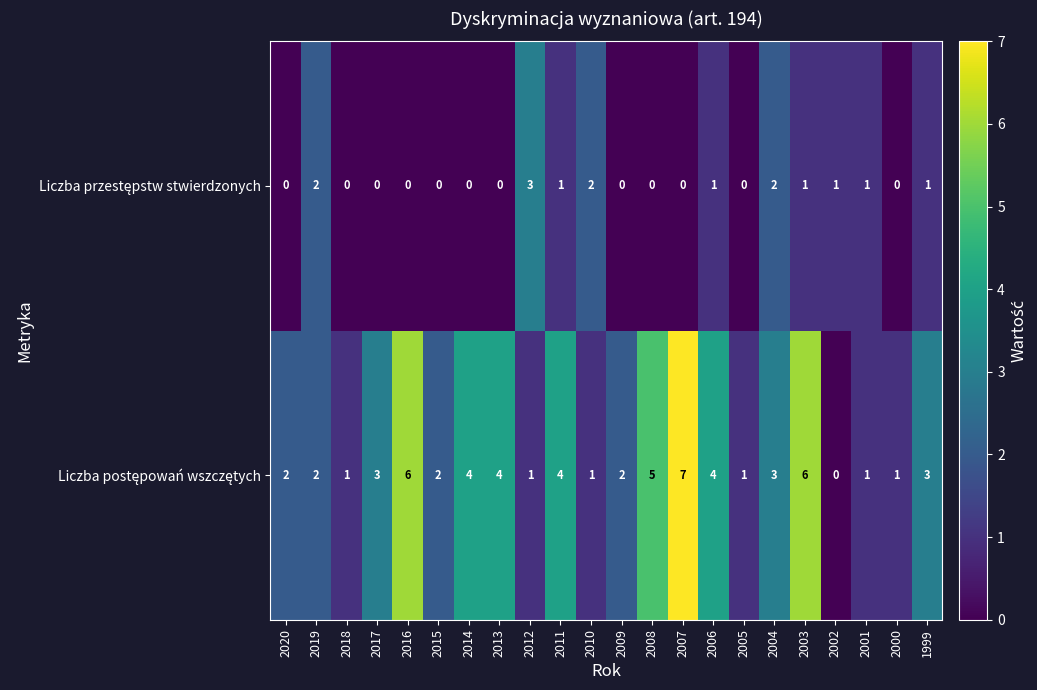

How many categories are shown in the chart?

22